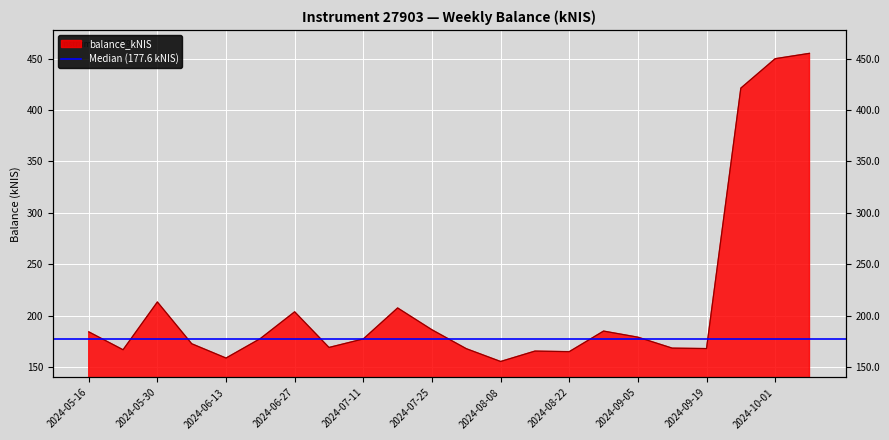

What value does the data have at 2024-10-10?

455.1